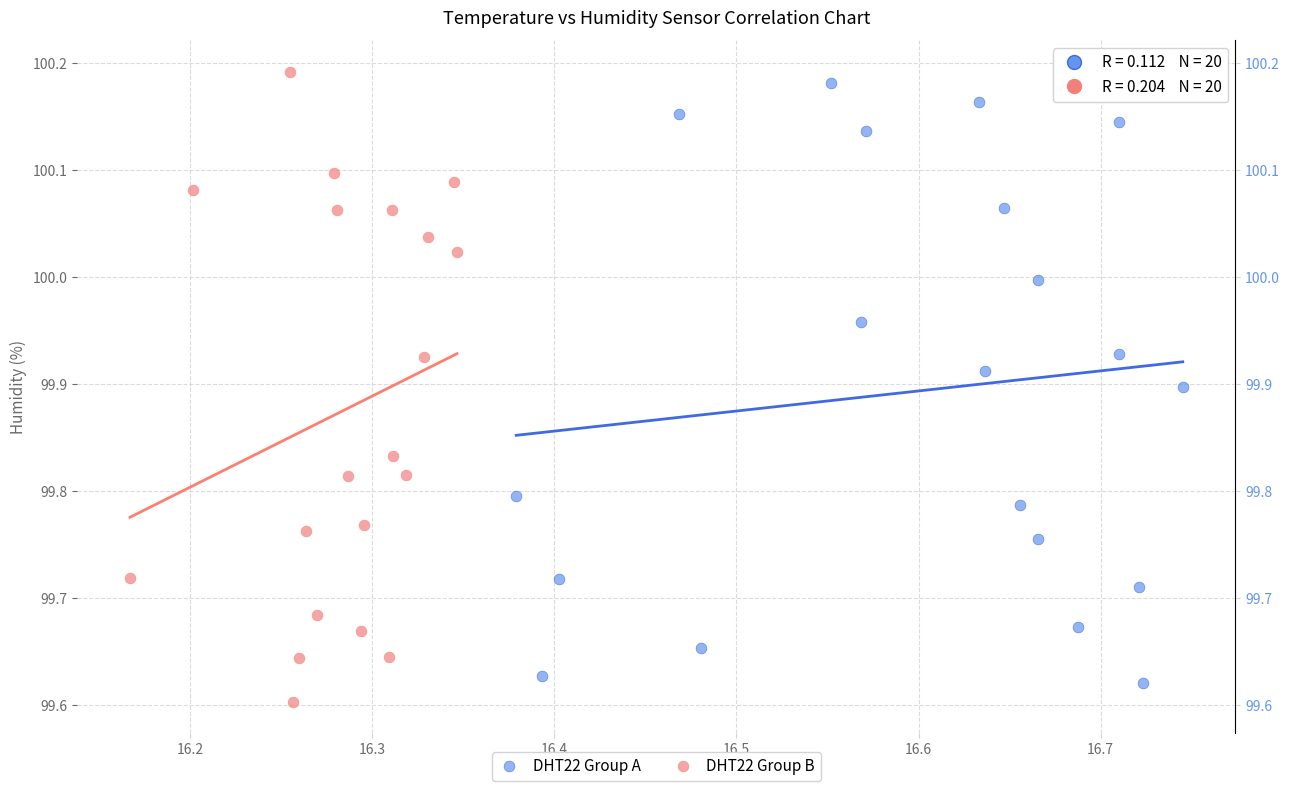

What are all the series names shown in the legend?

DHT22 Group A, DHT22 Group B